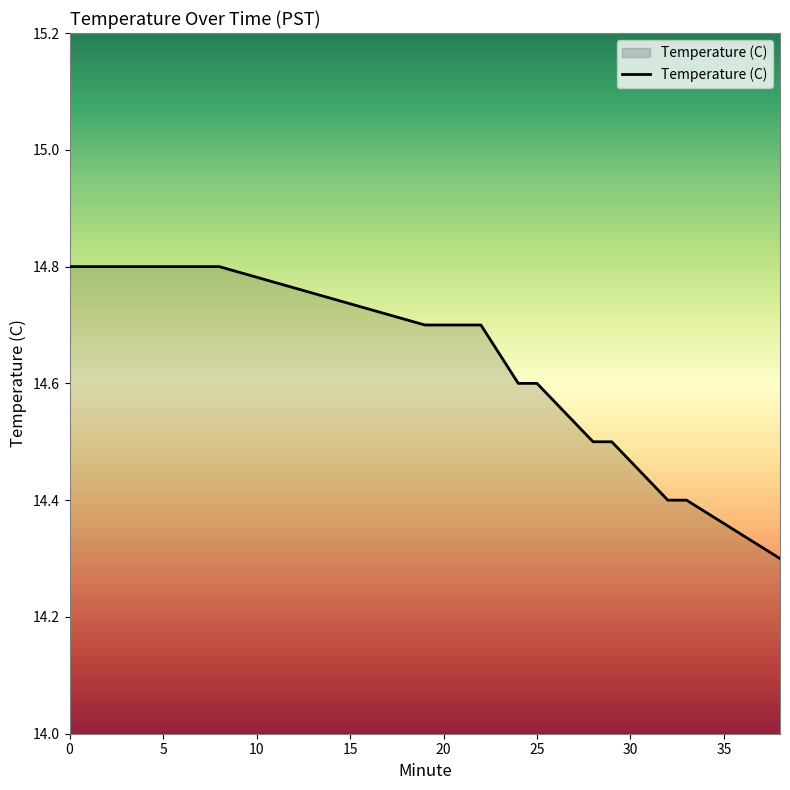

What is the difference between the maximum and minimum values?

0.5